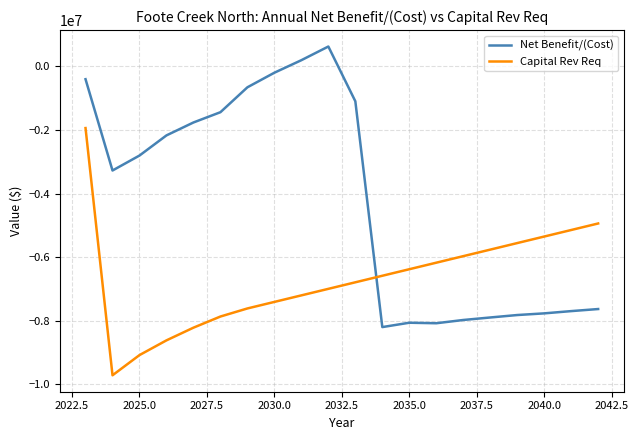

Which series has the largest total across all categories?

Net Benefit/(Cost)